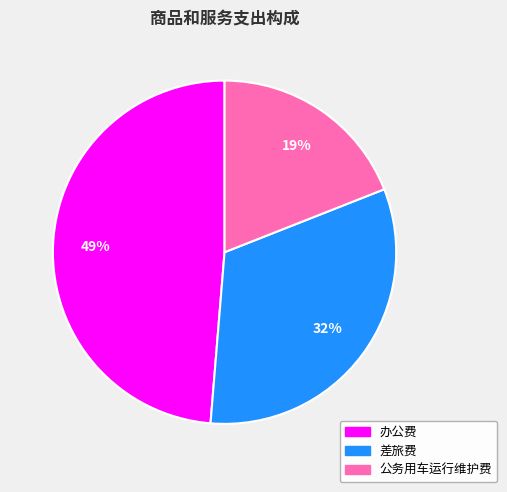

Is 公务用车运行维护费 the majority of the pie?

No